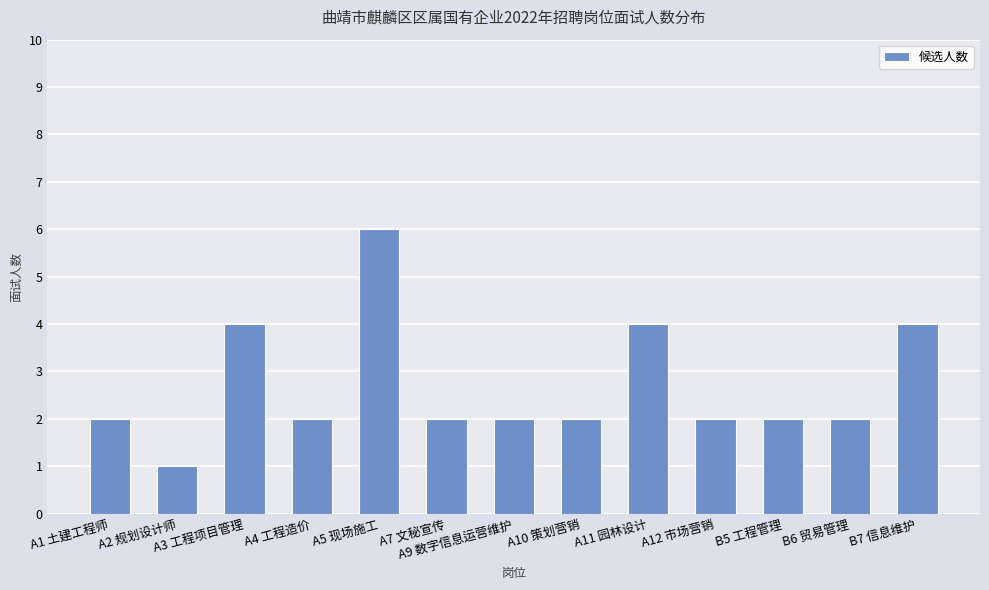

Approximately how many times larger is the value at A5 现场施工 compared to A10 策划营销?

3.0